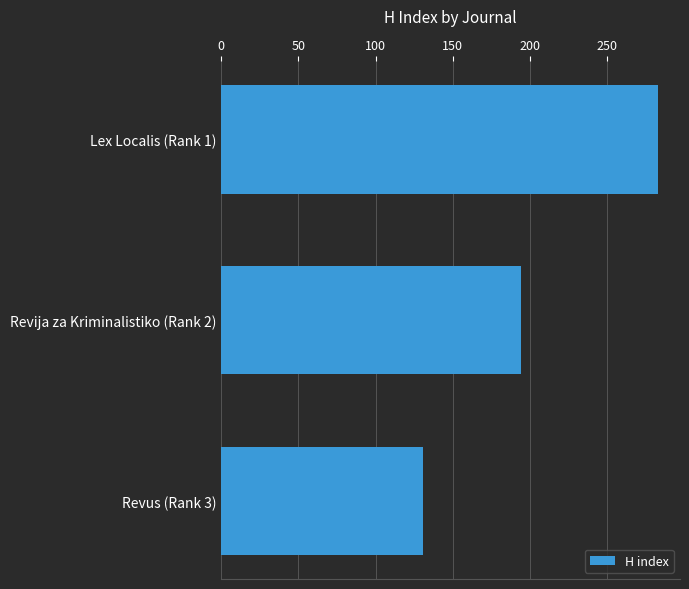

The value at Revija za Kriminalistiko (Rank 2) is 279. True or false?

False